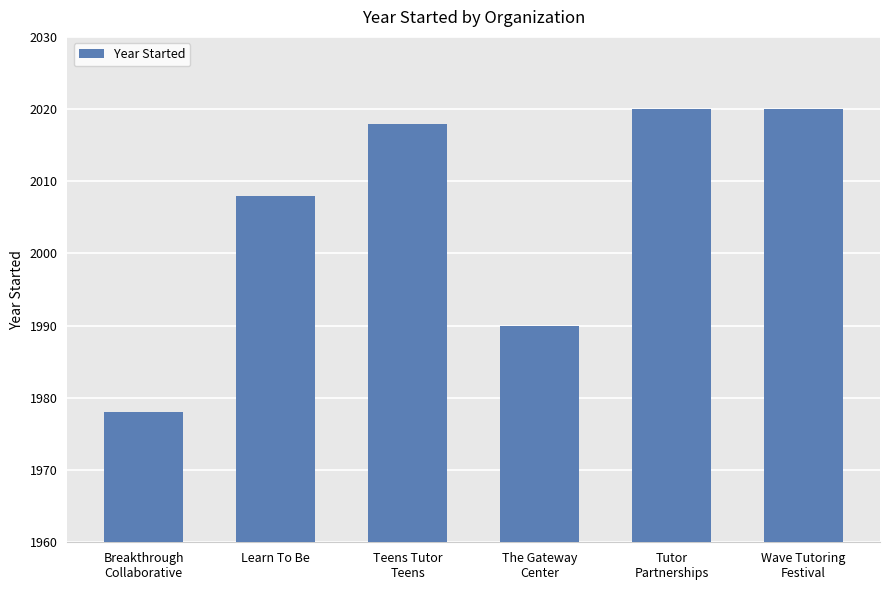

How many bars are there in total?

6